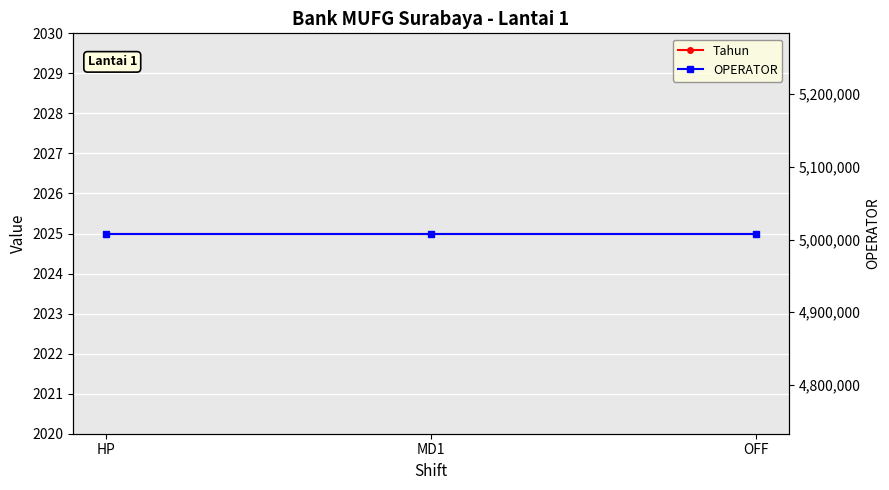

Between HP and MD1, which series saw the biggest shift?

Tahun